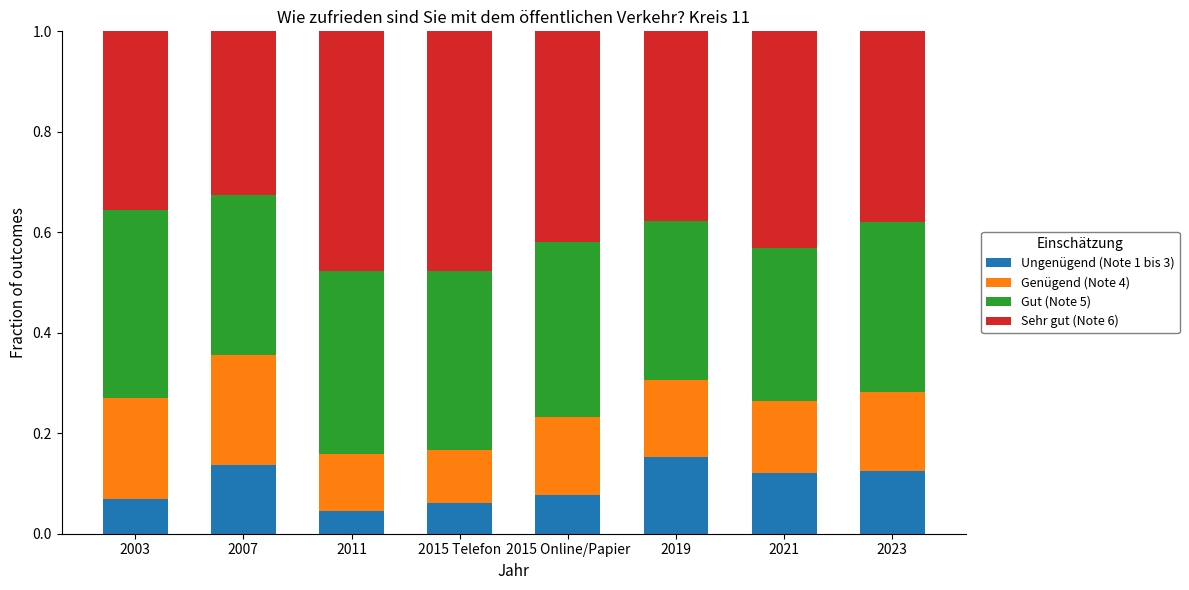

What is the sum of all Ungenügend (Note 1 bis 3) values?

0.8